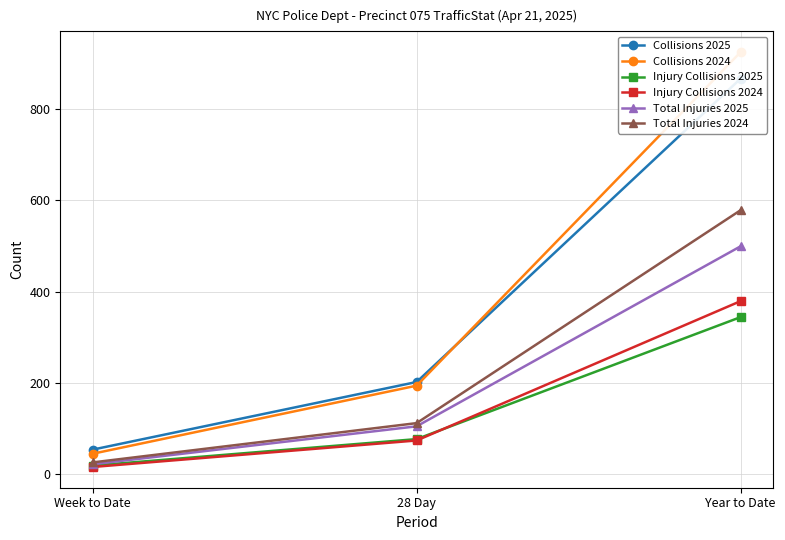

Rank the series by their maximum value, from lowest to highest.

Injury Collisions 2025, Injury Collisions 2024, Total Injuries 2025, Total Injuries 2024, Collisions 2025, Collisions 2024